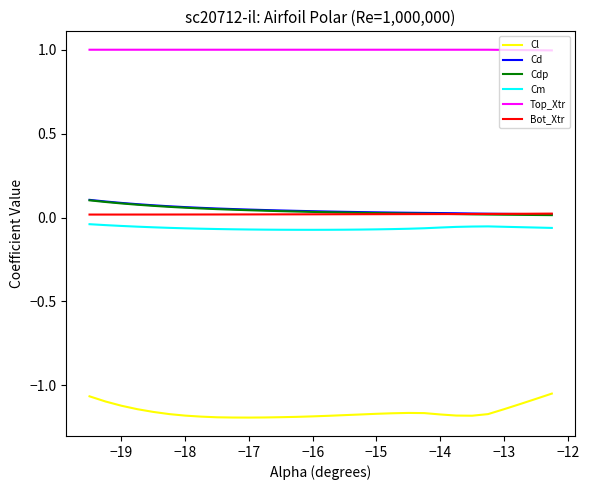

True or false: Cl and Cdp cross at least once.

False